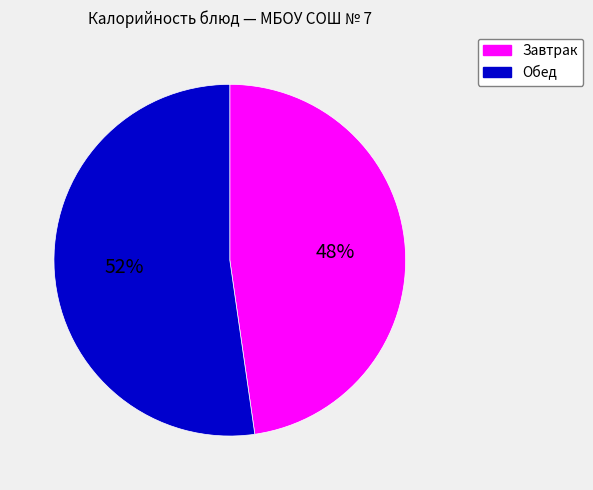

Does any single category account for the majority?

Yes